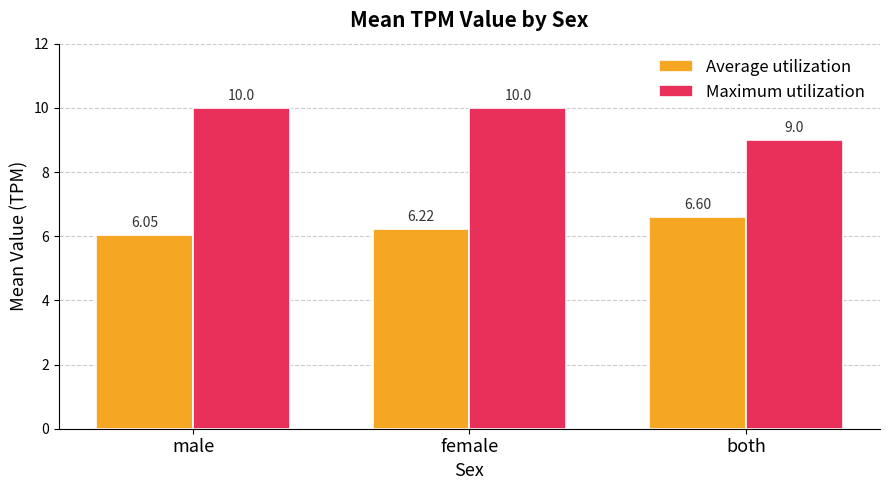

List the labels in order of Average utilization value, largest first.

both, female, male